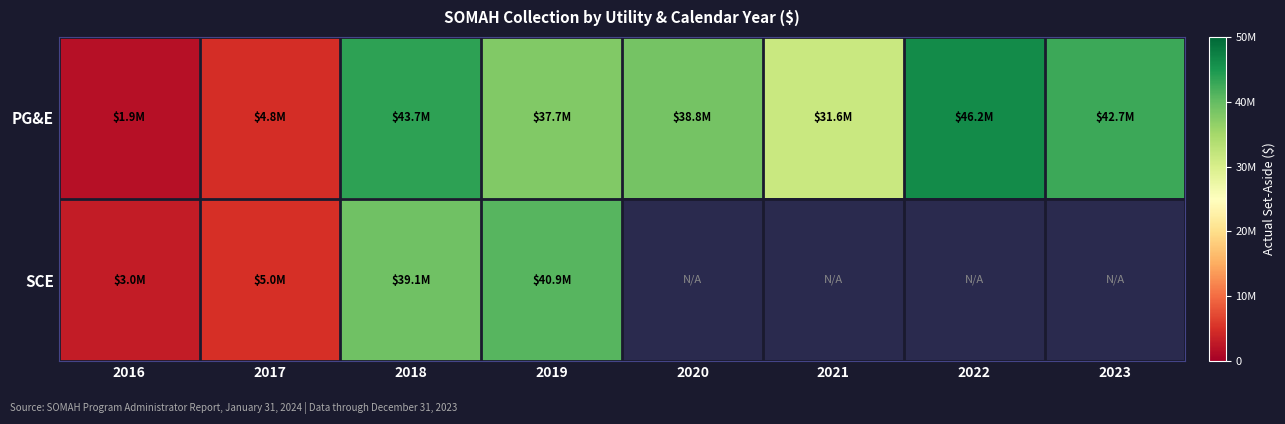

Is it true that PG&E equals 4843456.0 at 2017?

True